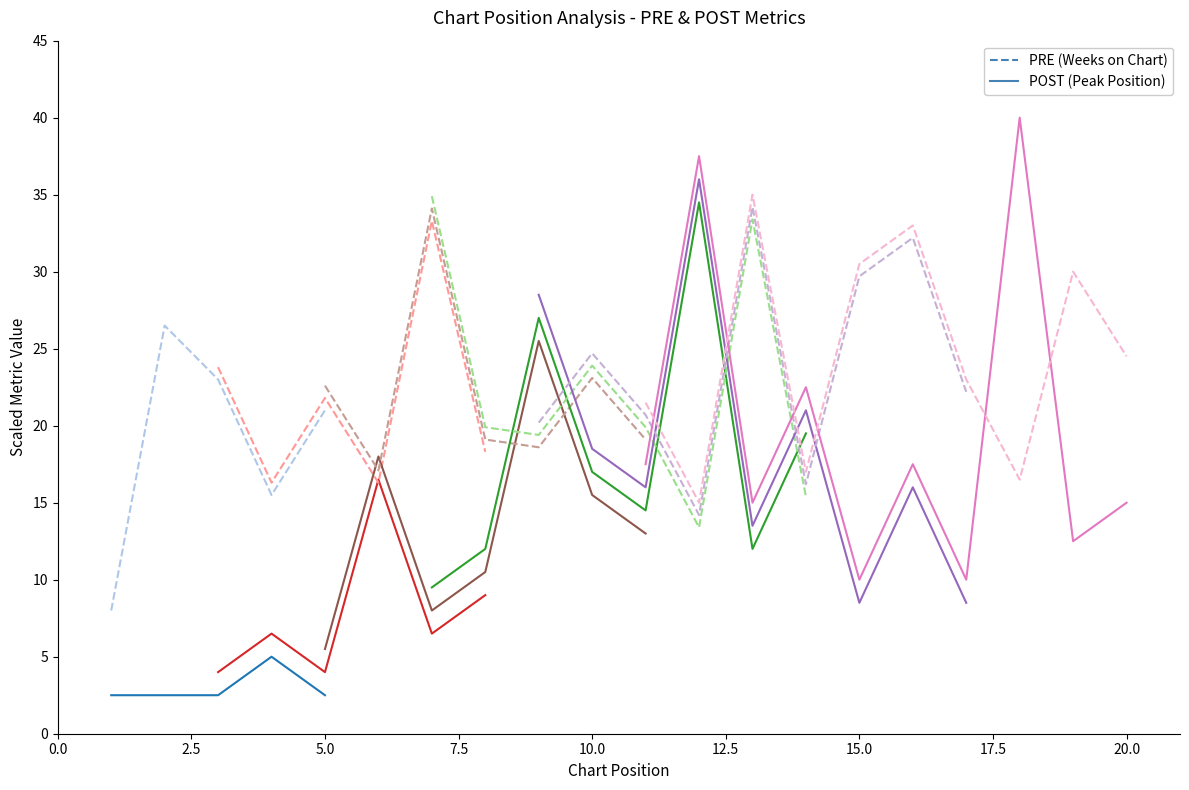

Count the number of data series in this chart.

2